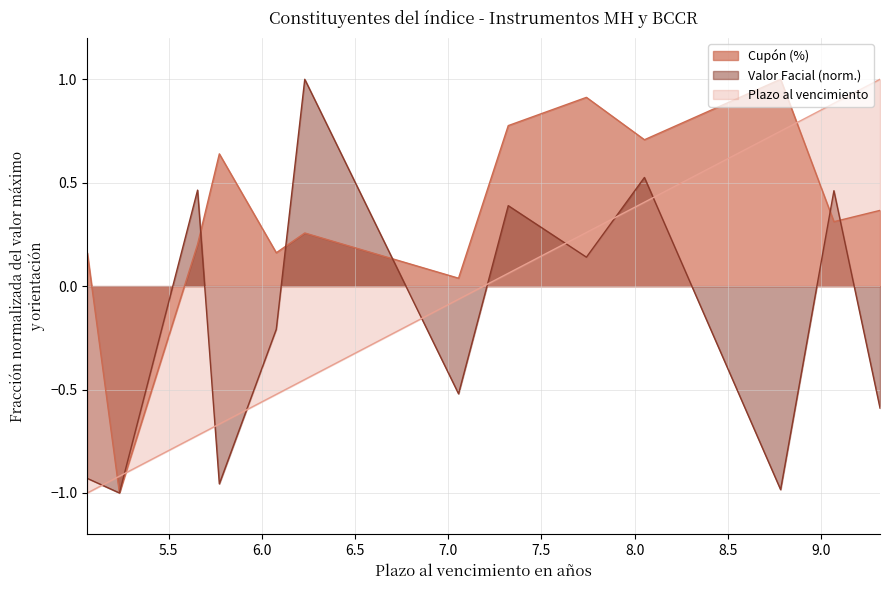

What is the difference between the maximum and minimum values in the Valor Facial (Millones de colones, /100000) series?

2.0